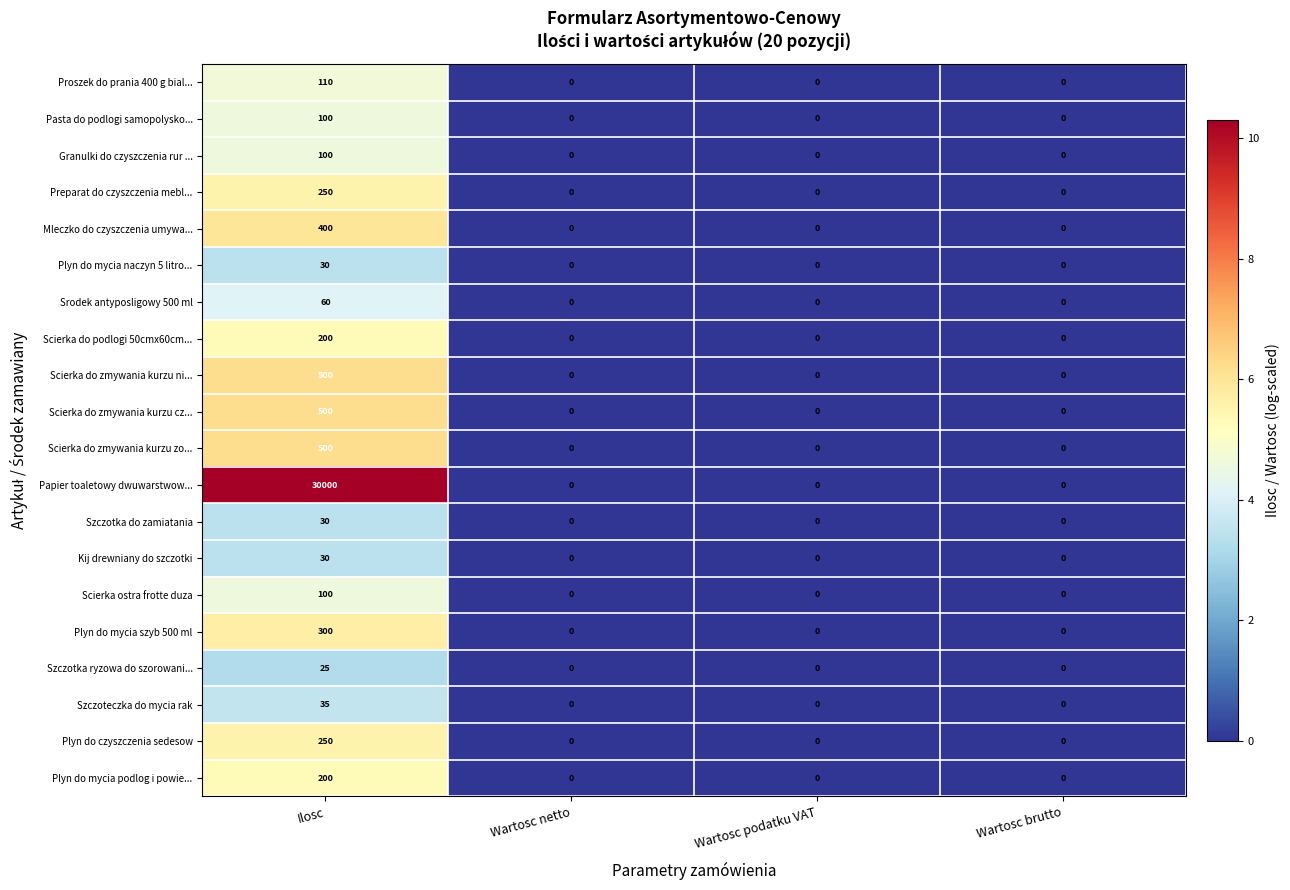

At which label does Szczoteczka do mycia rak reach its peak?

Ilosc